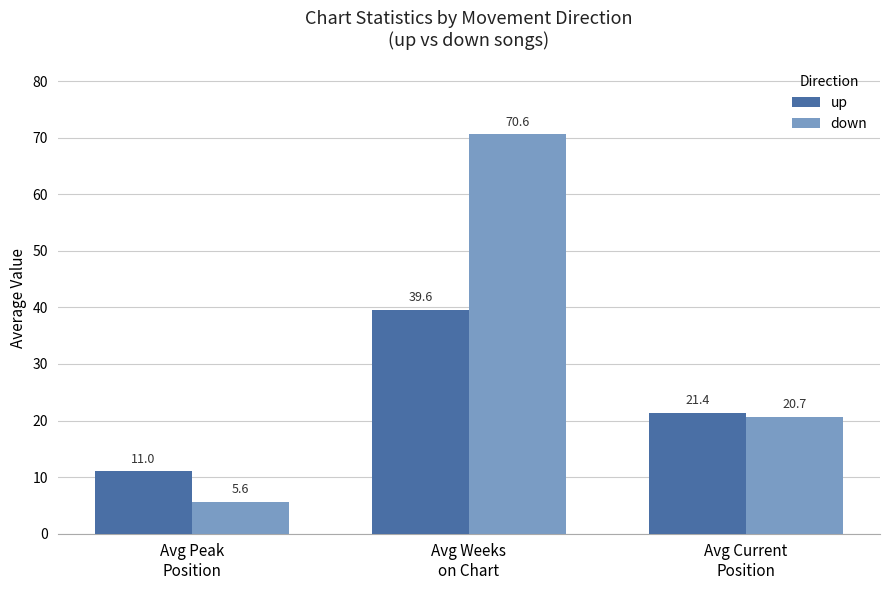

Which series has the largest range (max minus min)?

down